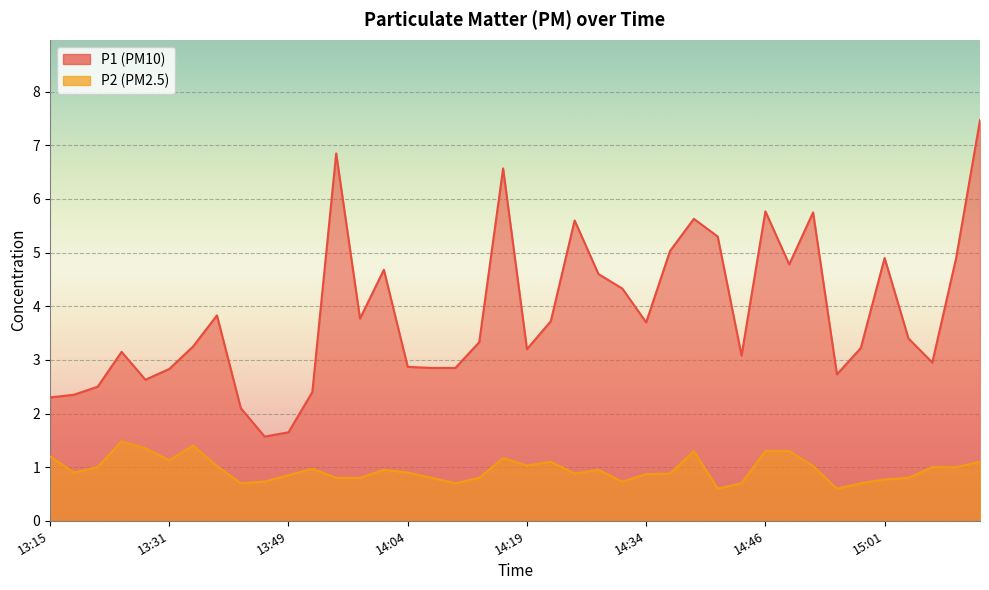

What is the total value across all series at 15:11?

8.6